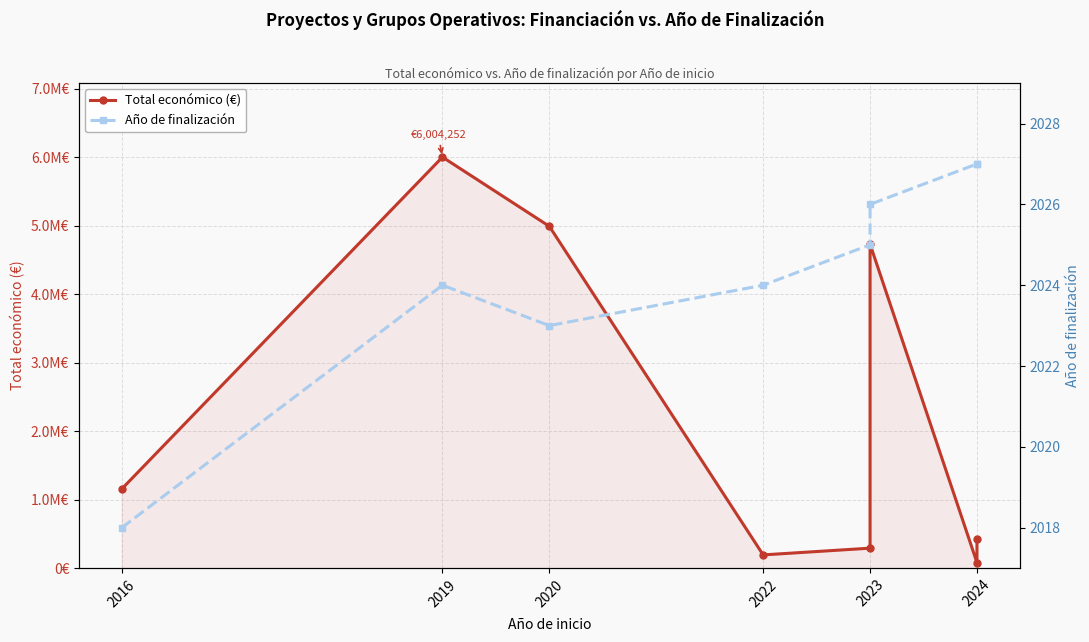

At which category does Año de finalización reach its first local peak?

2019